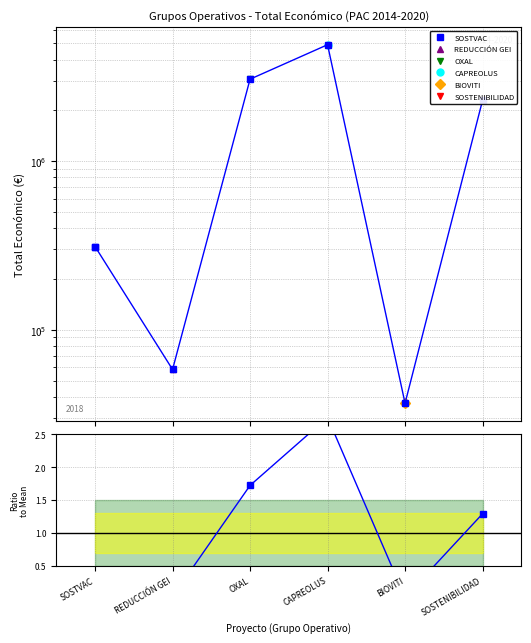

How many lines are shown in the chart?

1